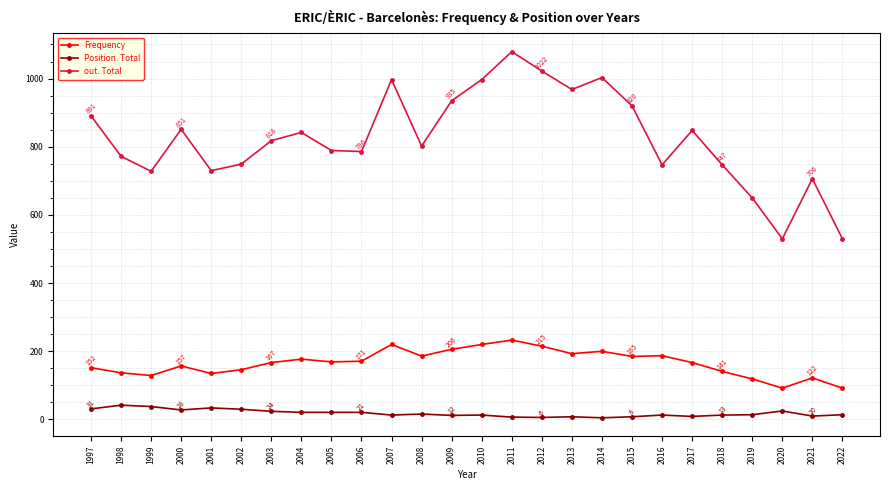

Between 2003 and 2021, which series saw the biggest shift?

out. Total